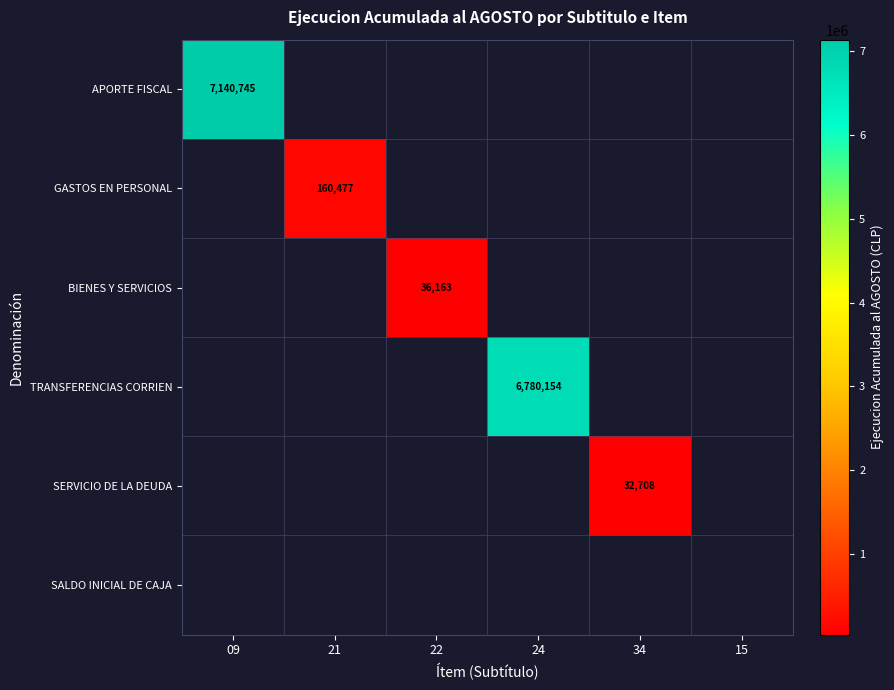

Which label corresponds to the largest value in the chart?

09